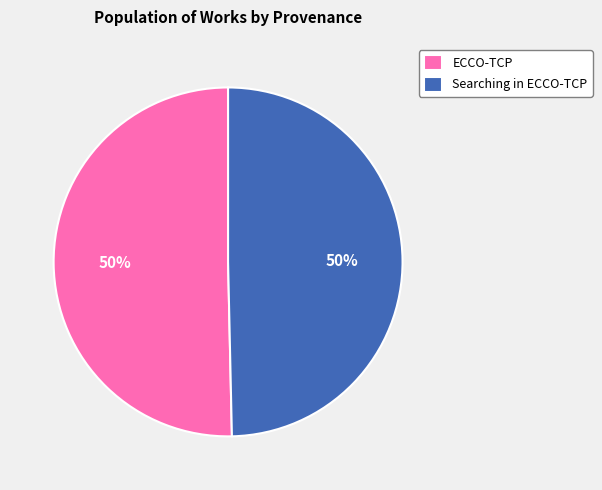

To the nearest percent, what is the combined percentage of Searching in ECCO-TCP and ECCO-TCP?

100%